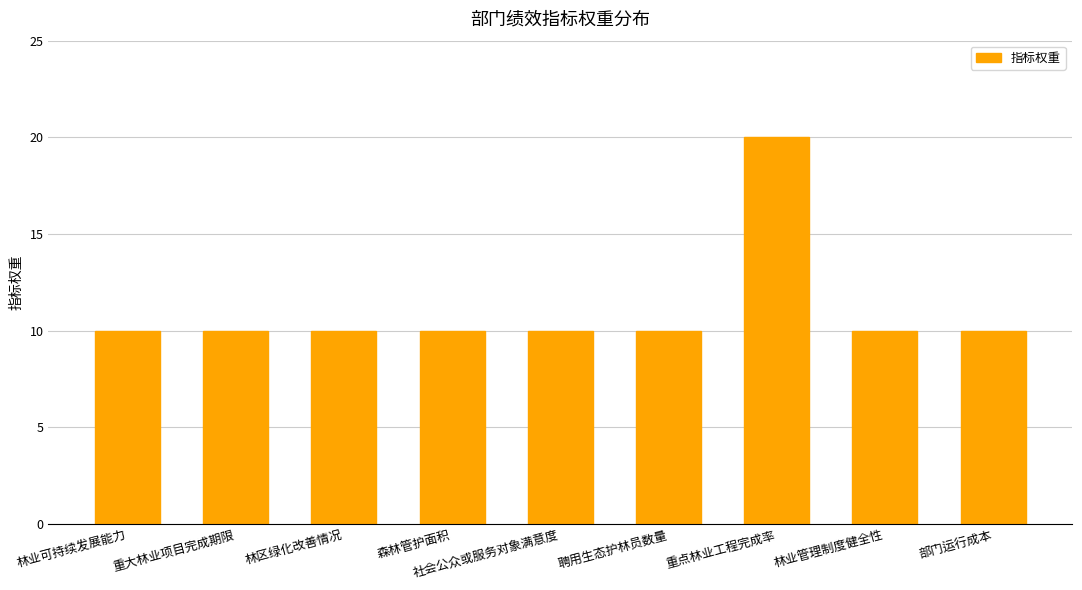

What is the average value?

11